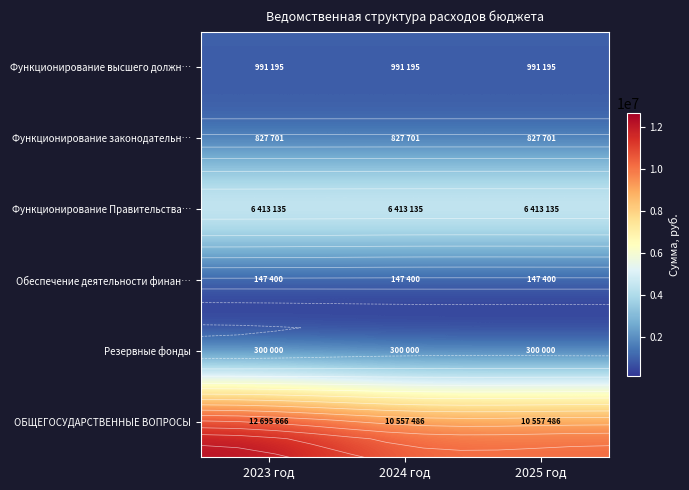

What is the maximum value shown in the chart?

12695666